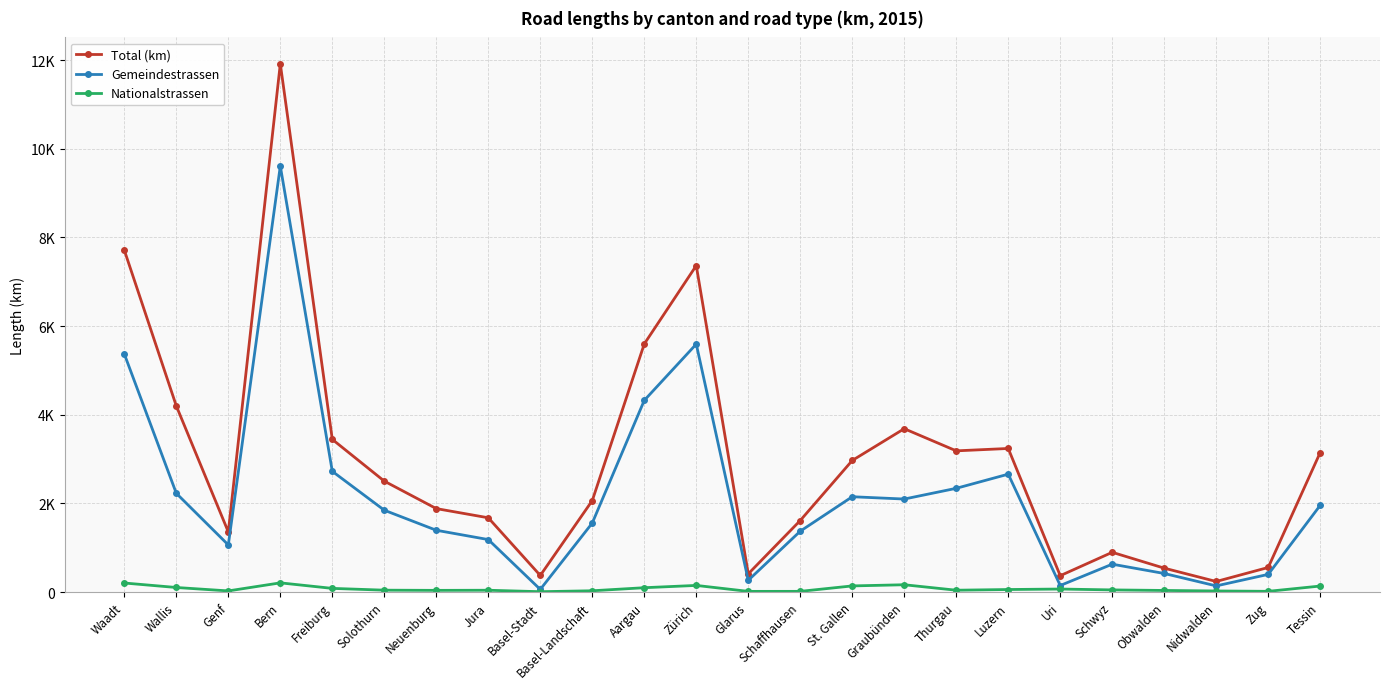

Is this an area chart (filled region under the line)?

No